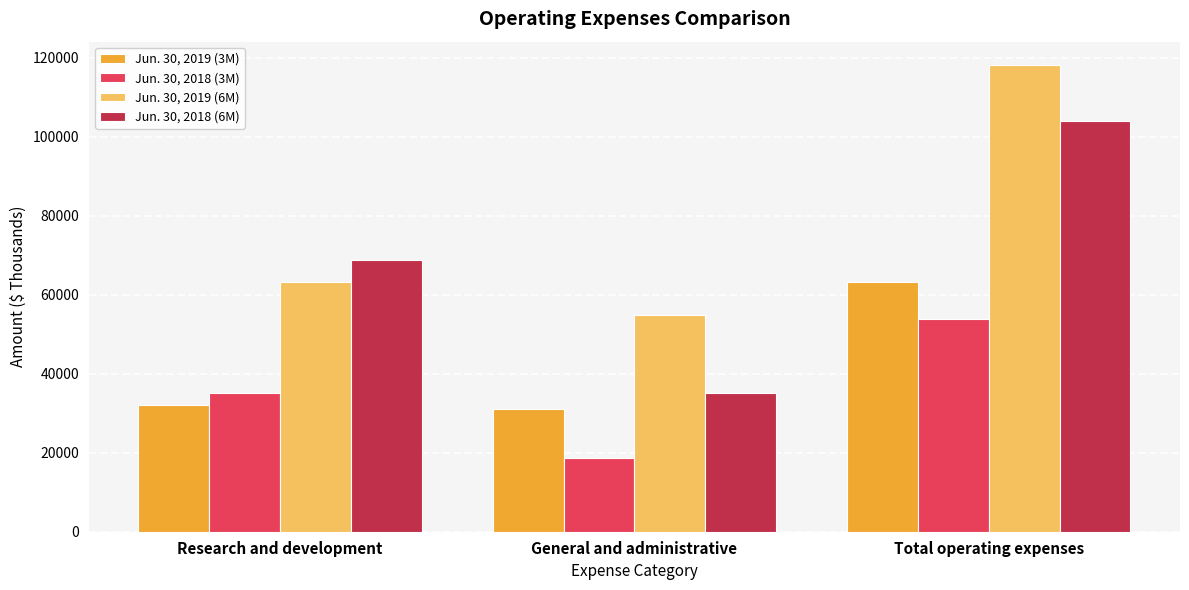

Reading left to right, extract all data points from this chart.

Jun. 30, 2019 (3M): Research and development=31988	General and administrative=31200	Total operating expenses=63188
Jun. 30, 2018 (3M): Research and development=35254	General and administrative=18559	Total operating expenses=53813
Jun. 30, 2019 (6M): Research and development=63304	General and administrative=54912	Total operating expenses=118216
Jun. 30, 2018 (6M): Research and development=68700	General and administrative=35232	Total operating expenses=103932